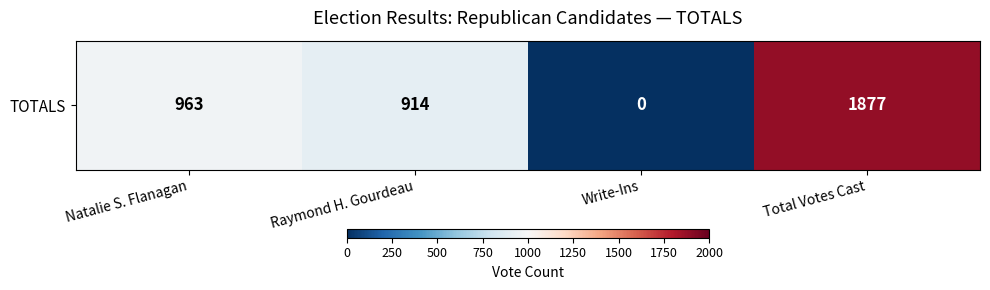

List the labels in order of value, largest first.

Total Votes Cast, Natalie S. Flanagan, Raymond H. Gourdeau, Write-Ins